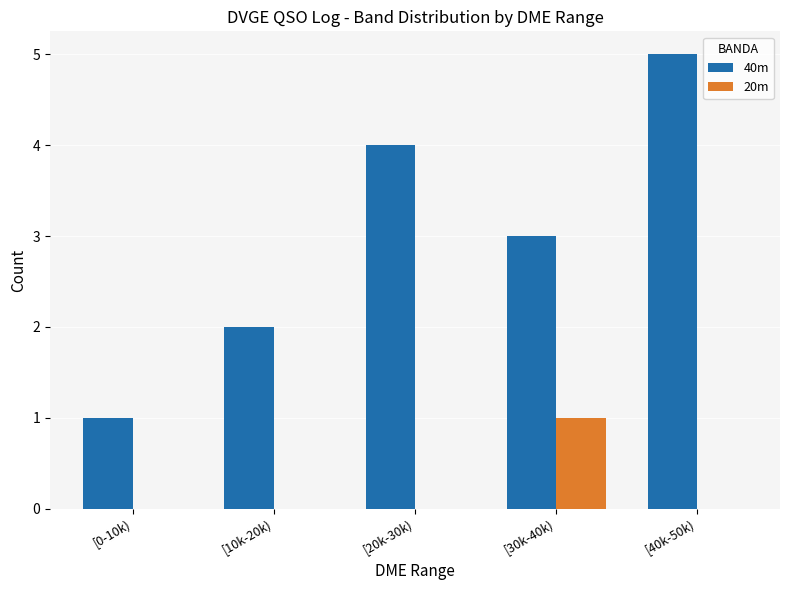

What is the sum of the 40m values at [10k-20k) and [20k-30k)?

6